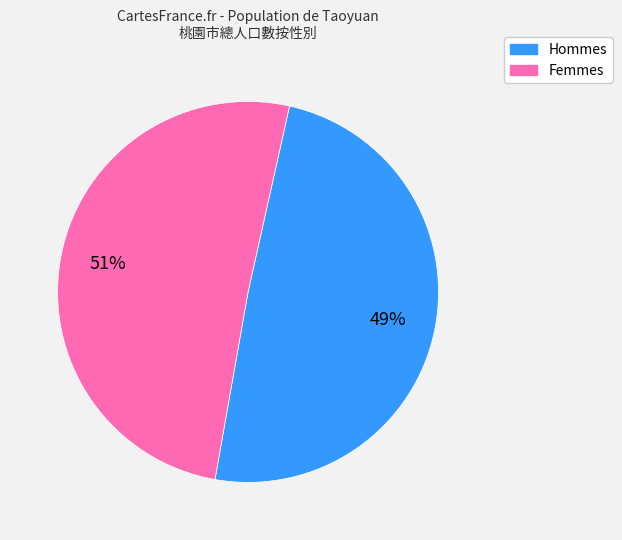

Is there any slice that represents more than half of the pie?

Yes